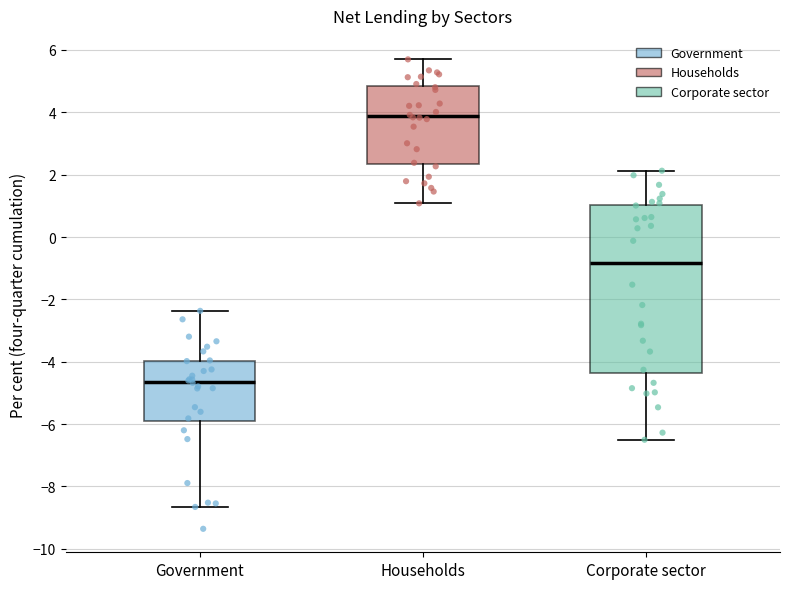

Reading left to right, read every box against the y-axis: the position of its median line, the range the box covers, and the ends of its whiskers. The values are not printed on the chart, so give them approximately, as read against the axis.

Government: median -4.6, box -6.0 to -4.0, whiskers -8.6 to -2.4
Households: median 3.8, box 2.4 to 4.8, whiskers 1.0 to 5.6
Corporate sector: median -0.8, box -4.4 to 1.0, whiskers -6.6 to 2.2